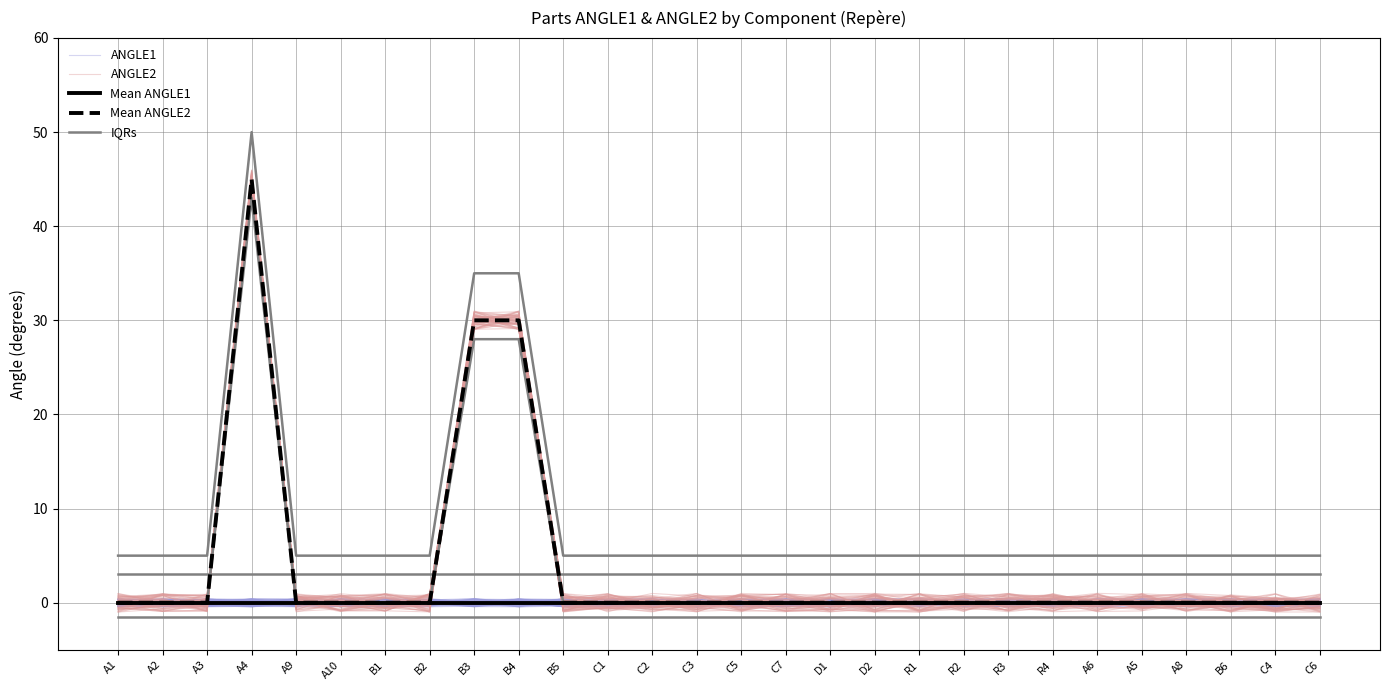

True or false: ANGLE2 has a value of 0.8 at C4.

False